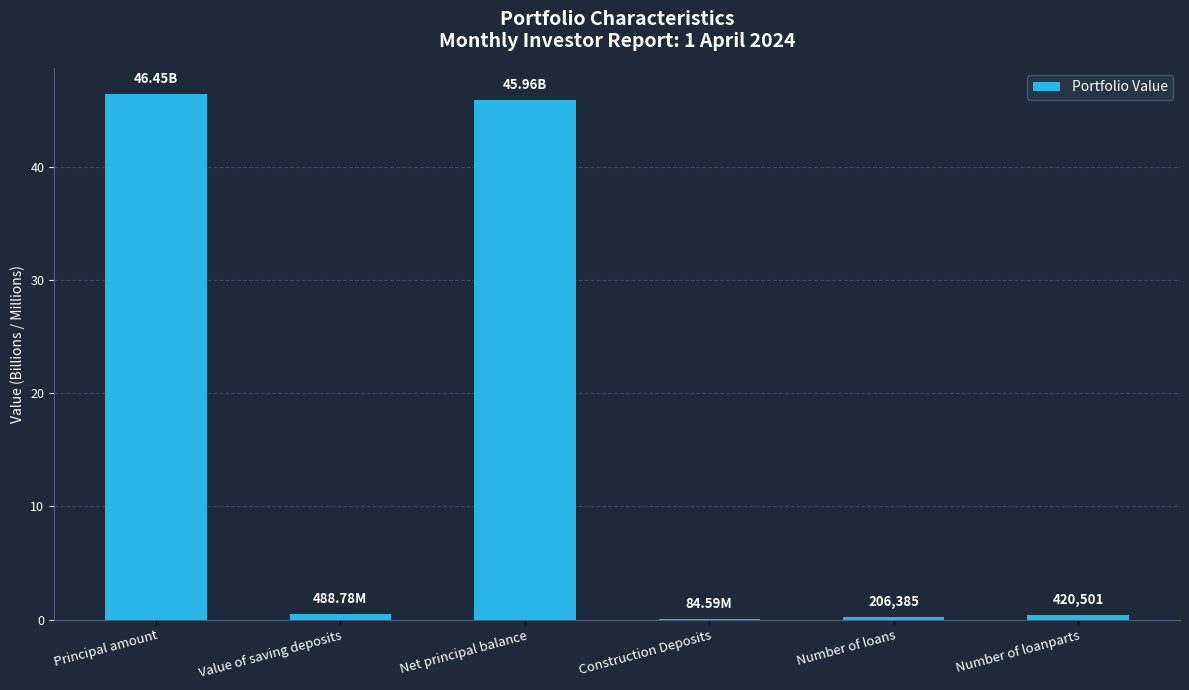

Which has a higher value, Value of saving deposits or Net principal balance?

Net principal balance